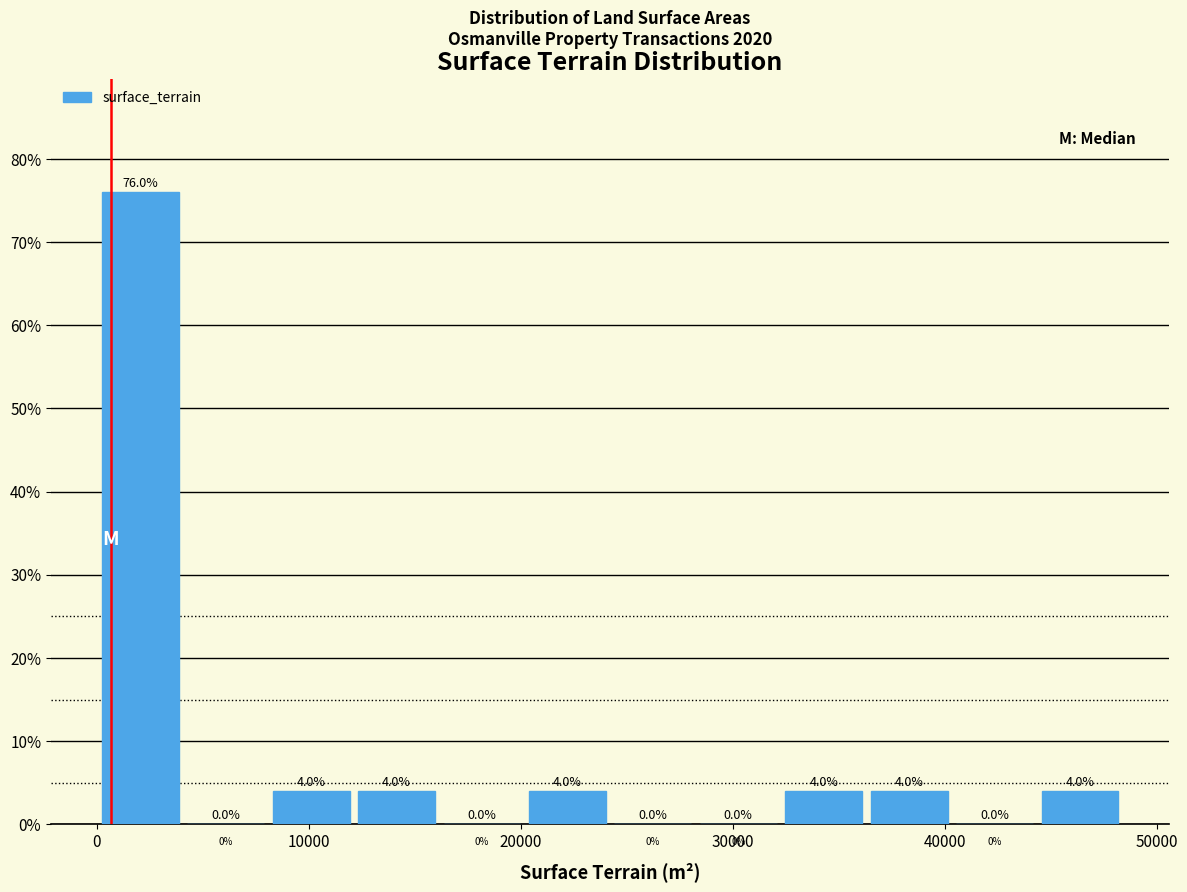

Reading left to right, list every bar in this chart as the range it spans on the x-axis followed by its height. The bar edges are not printed on the chart, so give them approximately, as read against the axis.

0 to 4000: 76.0
4000 to 8000: 0.0
8000 to 12000: 4.0
12000 to 16000: 4.0
16000 to 20000: 0.0
20000 to 24000: 4.0
24000 to 28000: 0.0
28000 to 32000: 0.0
32000 to 36000: 4.0
36000 to 40000: 4.0
40000 to 44000: 0.0
44000 to 48000: 4.0